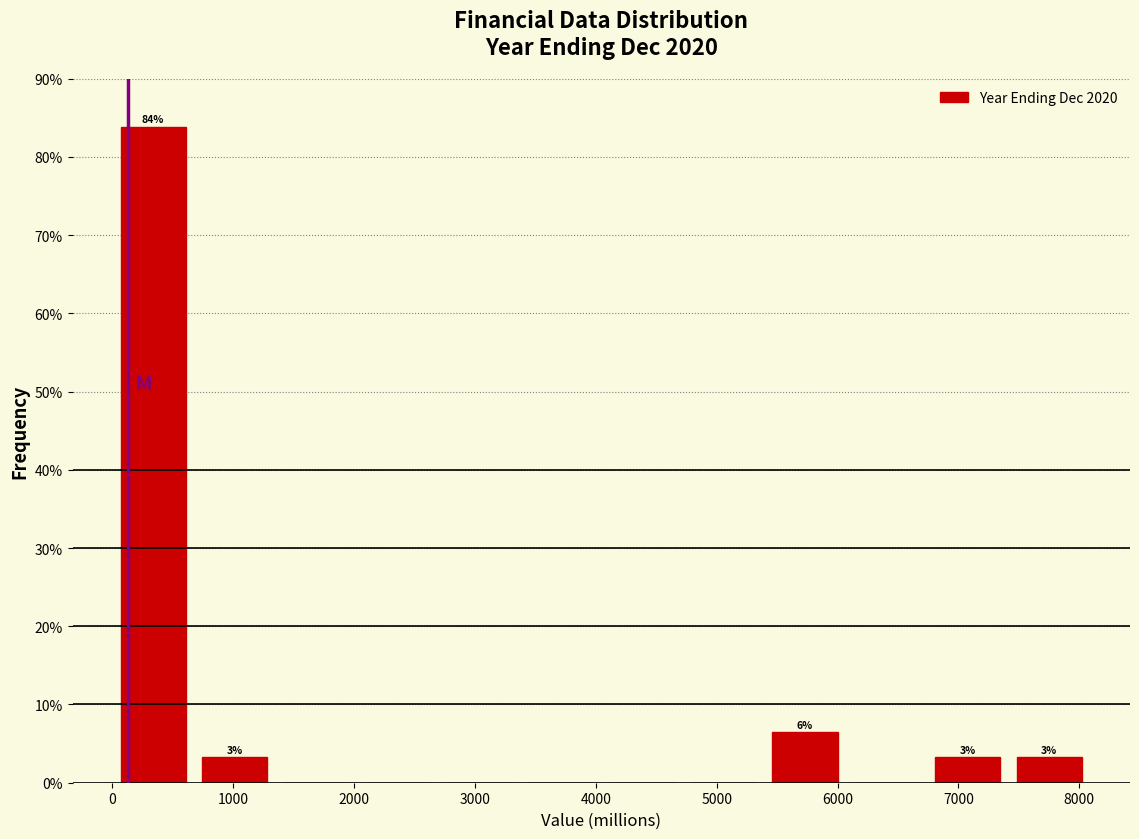

Over which range of the x-axis is the bar tallest?

0 to 700